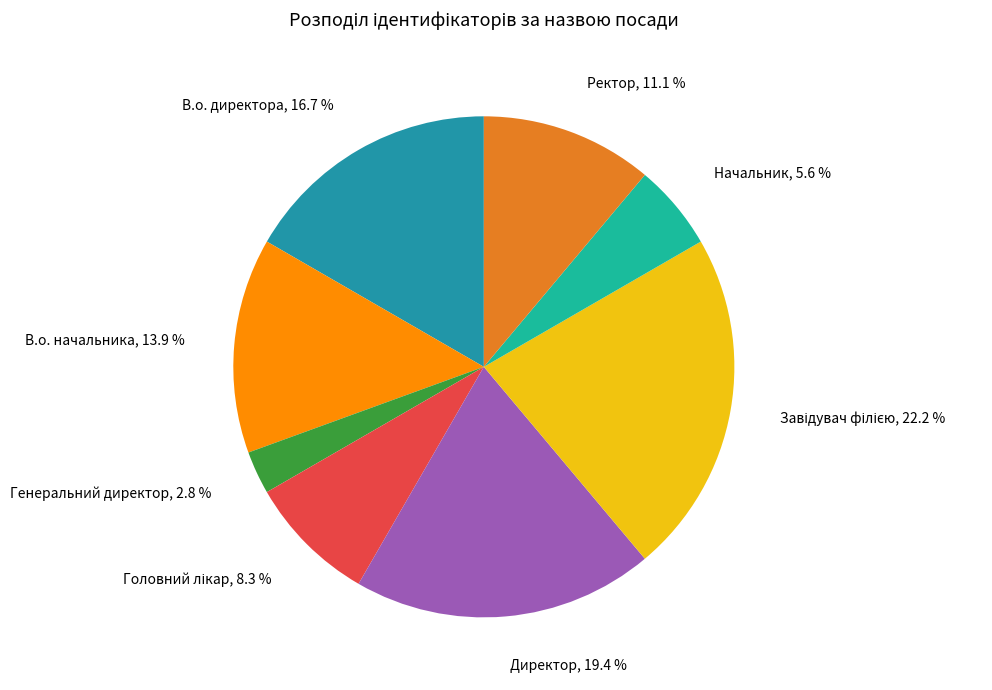

What is the smallest slice in the pie chart?

Генеральний директор